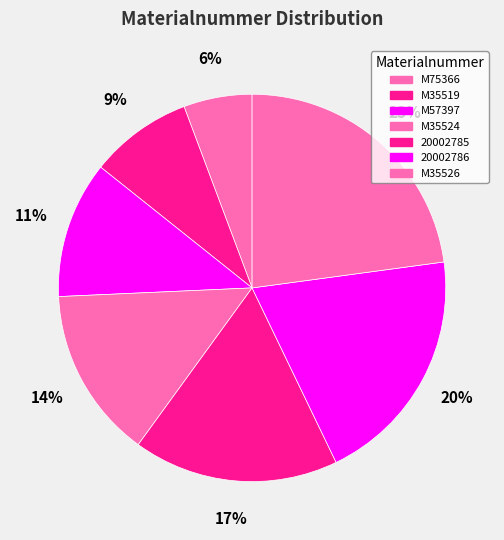

What percentage is NOT represented by 20002785?

82.9%